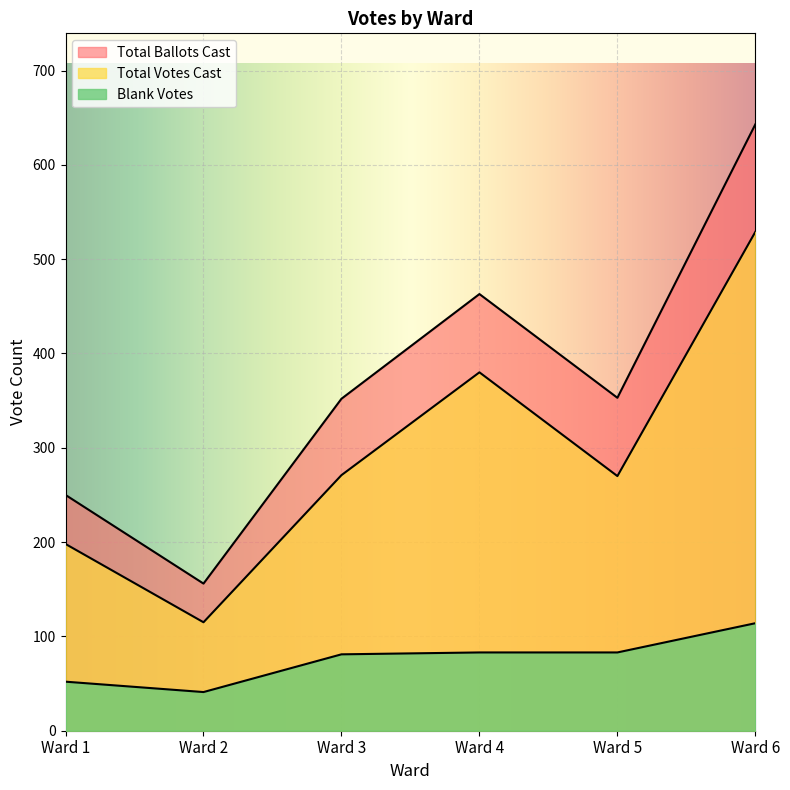

True or false: Total Votes Cast and Blank Votes intersect in this chart.

False